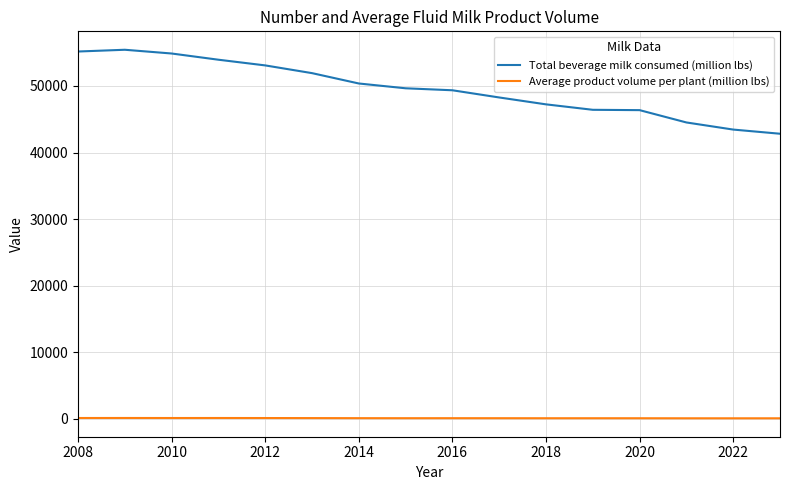

Rank the series by their maximum value, from highest to lowest.

Total beverage milk consumed (million lbs), Average product volume per plant (million lbs)